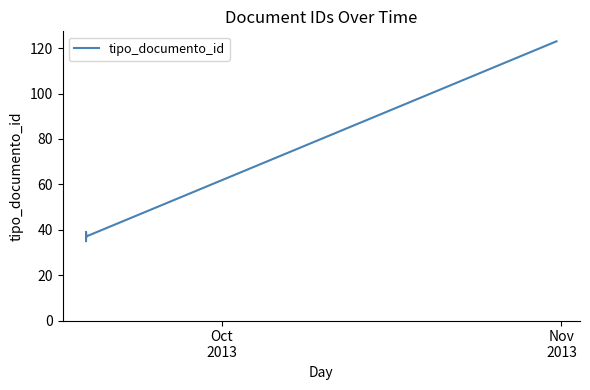

How many series are shown in this chart?

1